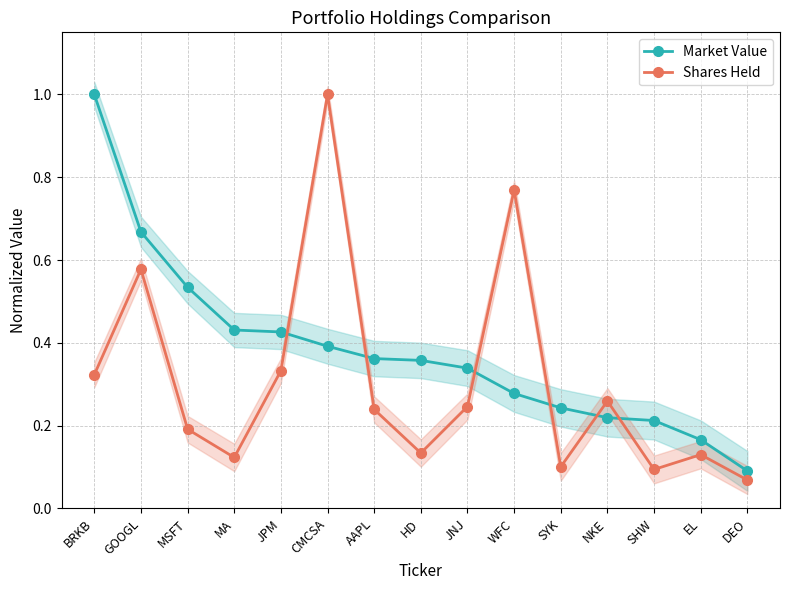

Which series changed the most between MA and HD?

Market Value